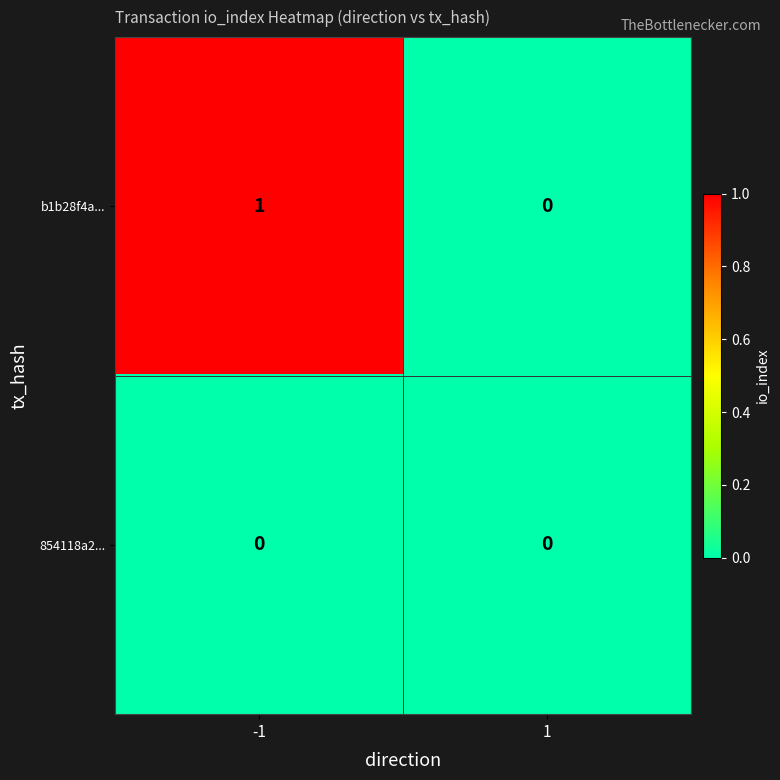

The value of b1b28f4a... at -1 is 2. True or false?

False